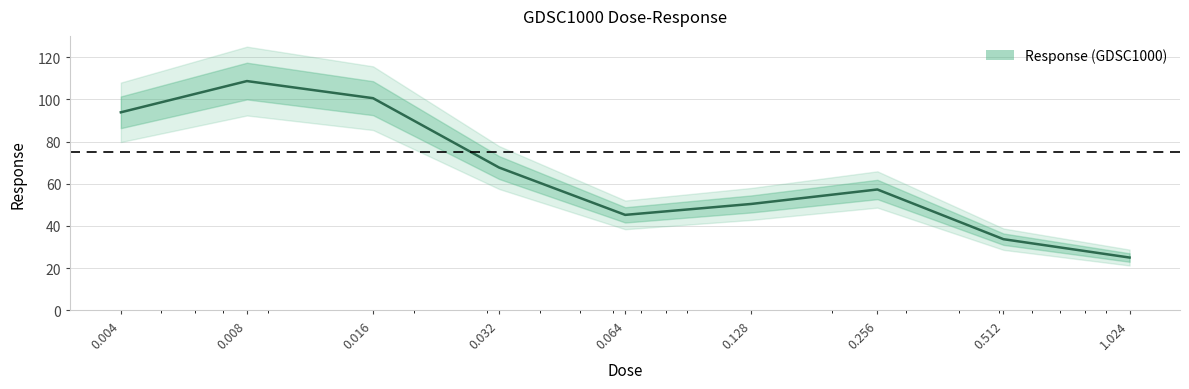

Rank the categories by value from highest to lowest.

0.008, 0.016, 0.004, 0.032, 0.256, 0.128, 0.064, 0.512, 1.024